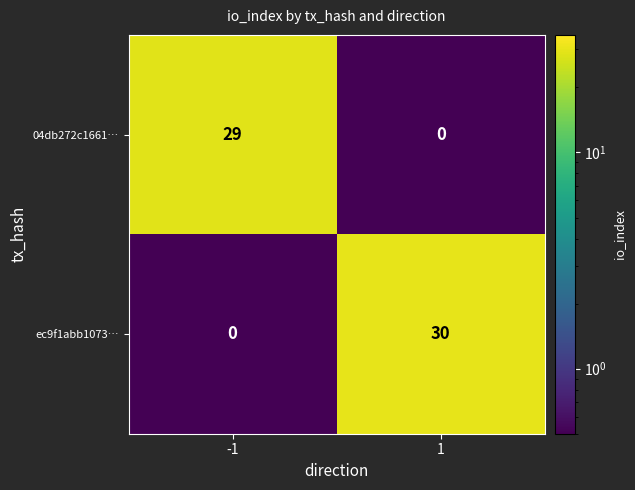

What is the spread (max minus min) of values at -1?

29